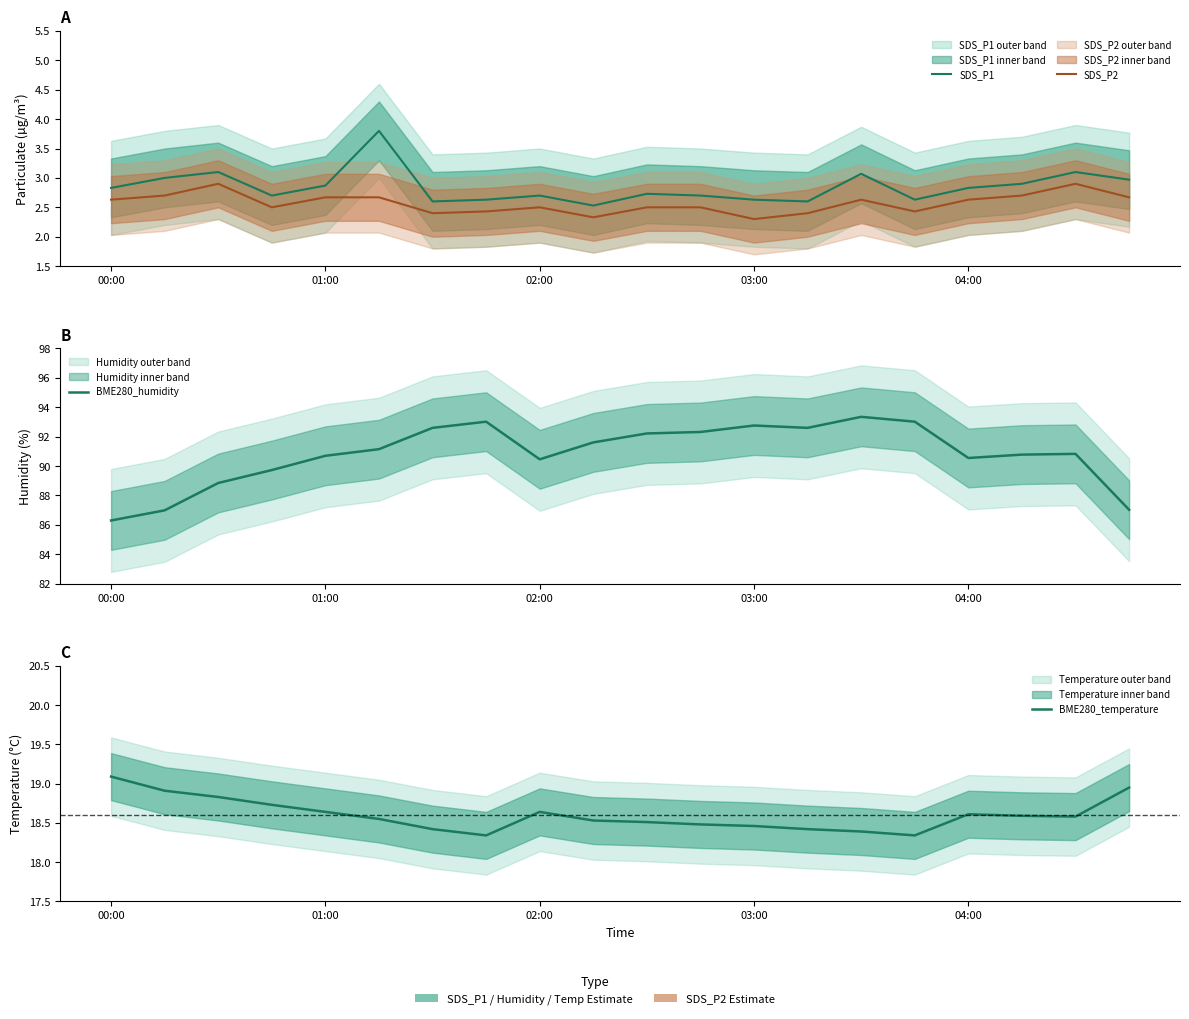

Which category has the highest value in the BME280_temperature series?

00:00